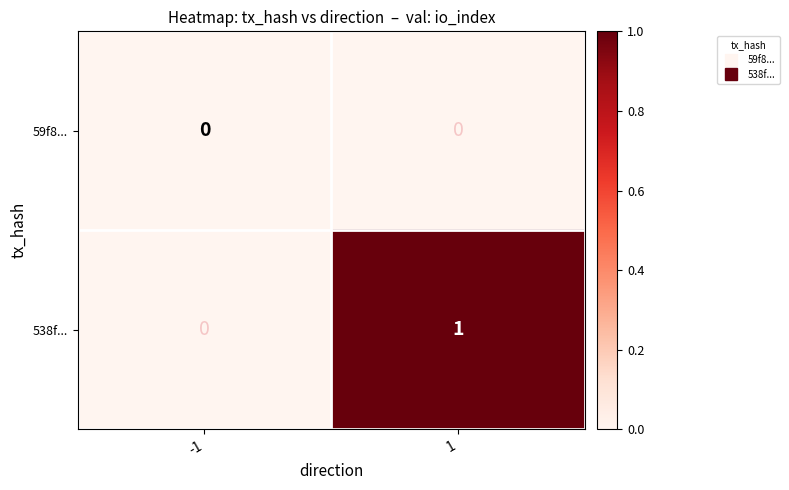

Rank the series by their average value, from highest to lowest.

538f..., 59f8...